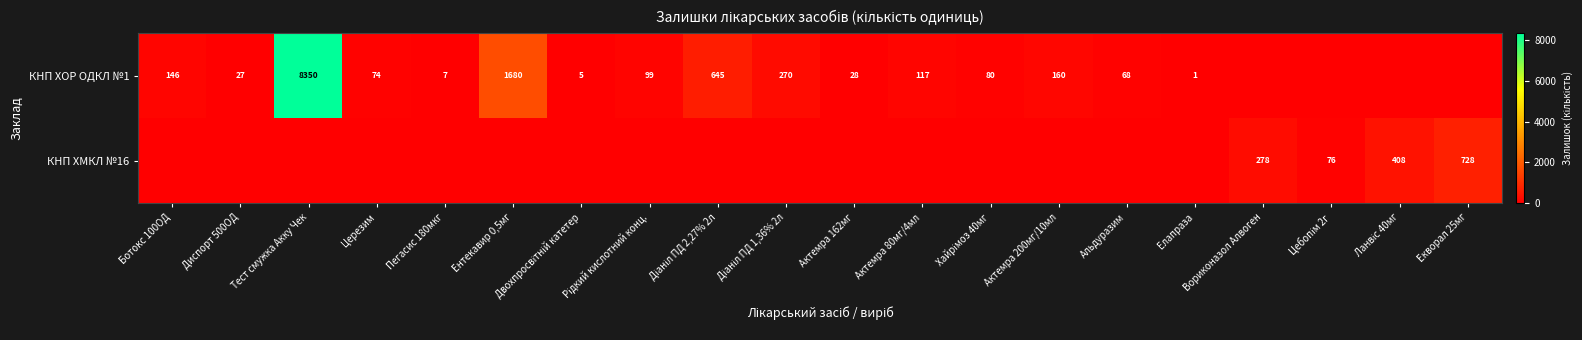

What is the difference between the КНП ХОР ОДКЛ №1 values at Актемра 162мг and Ботокс 100ОД?

118